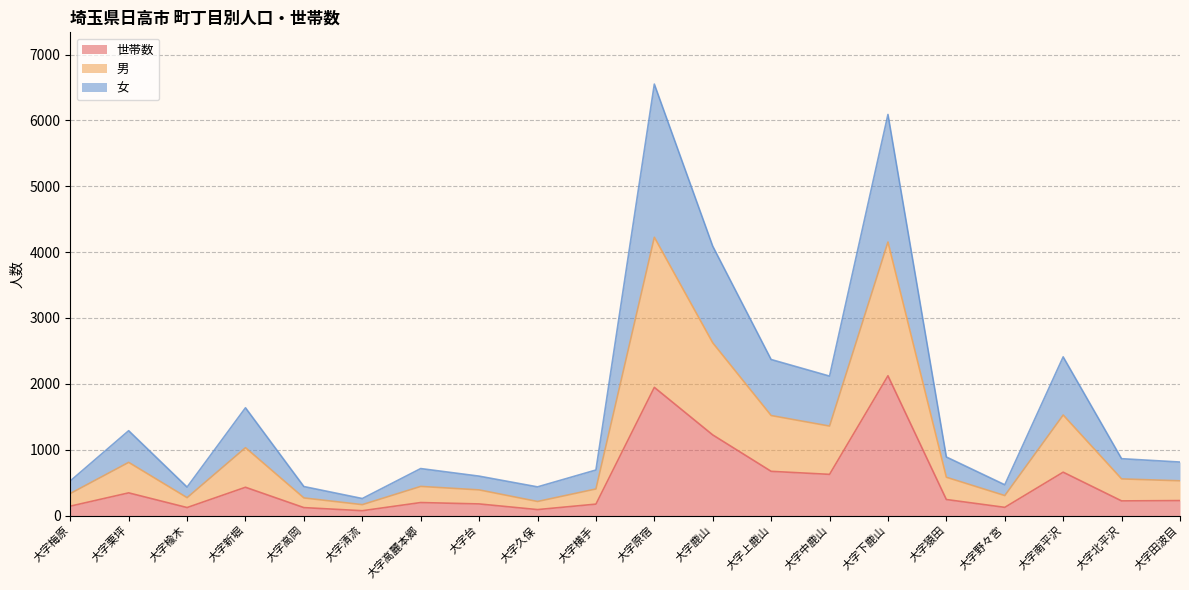

At which category is the sum across all series the highest?

大字原宿